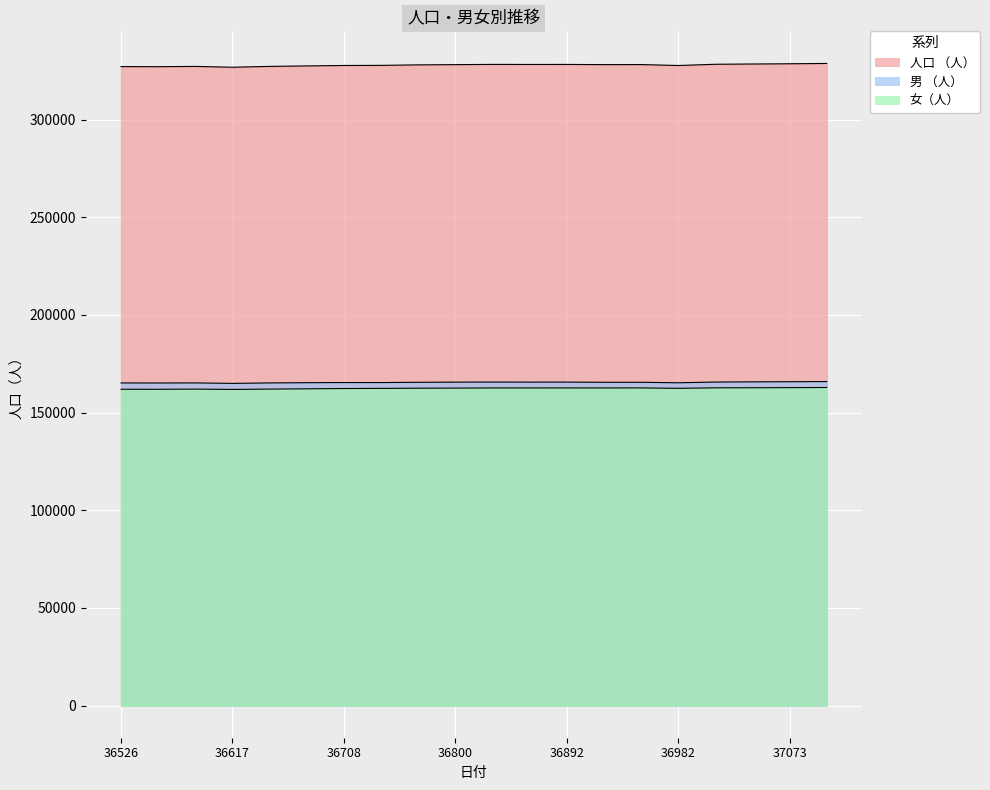

What is the average value of the 男 （人） series?

165437